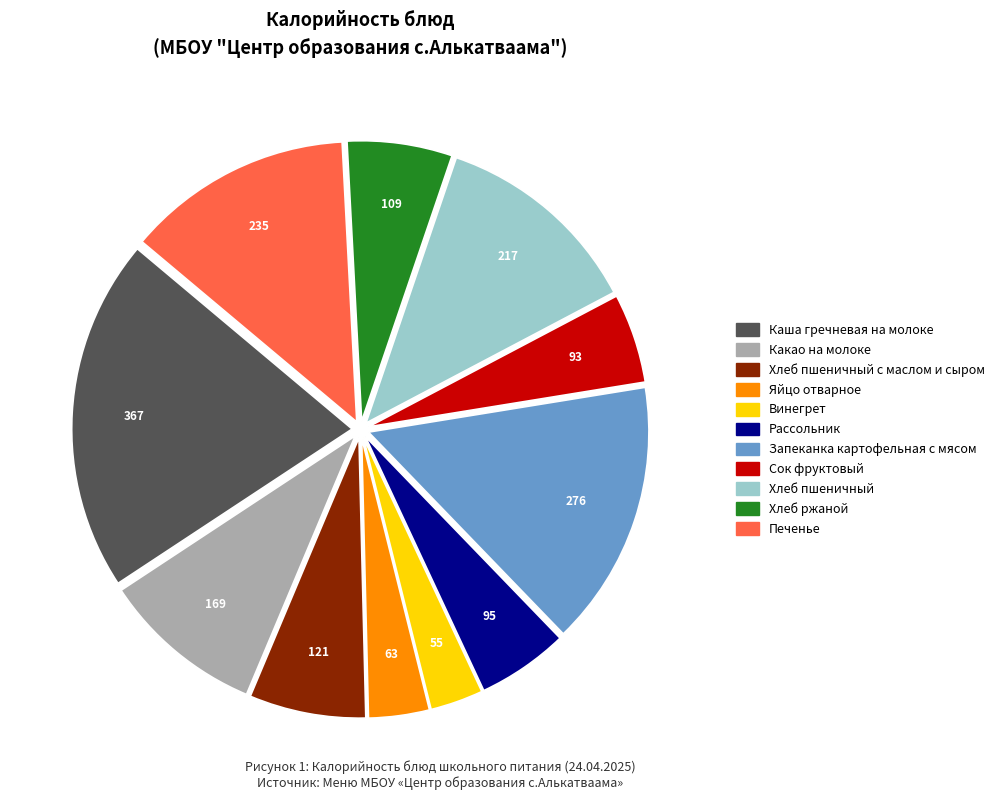

Is there a majority slice in this chart?

No